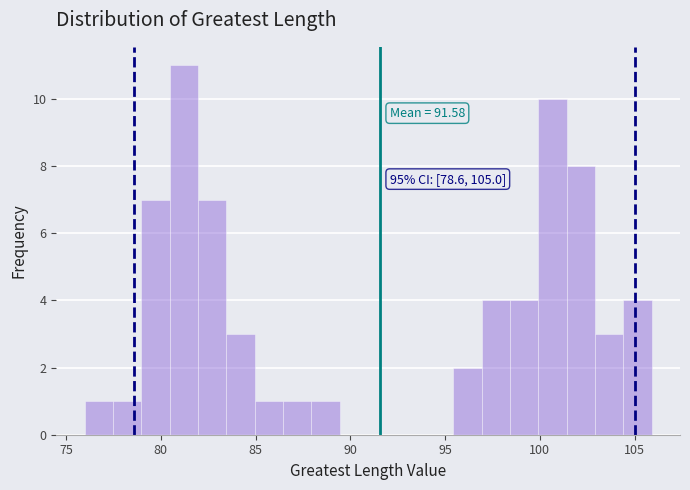

Read against the x-axis, roughly where is the centre of the tallest bar?

81.0